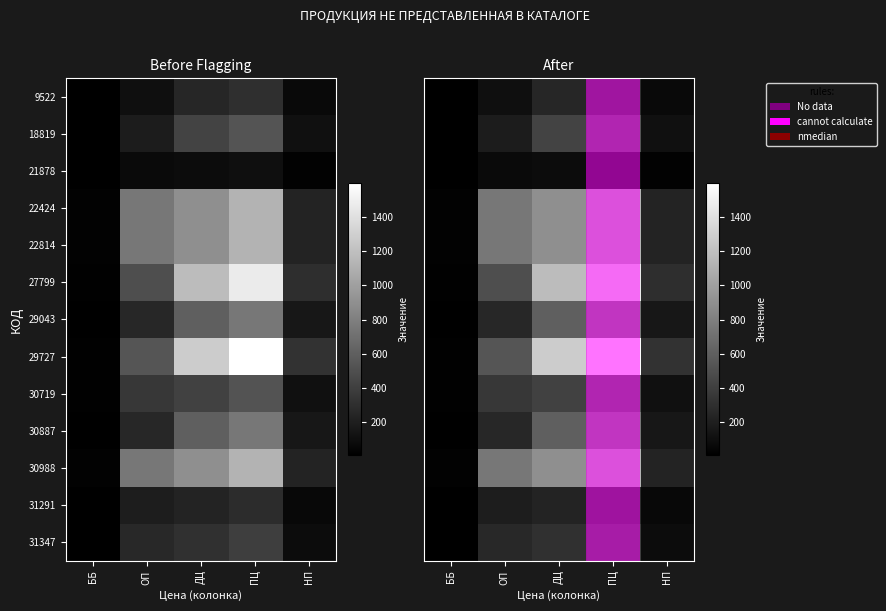

What is the difference between the 27799 values at ОП and ББ?

477